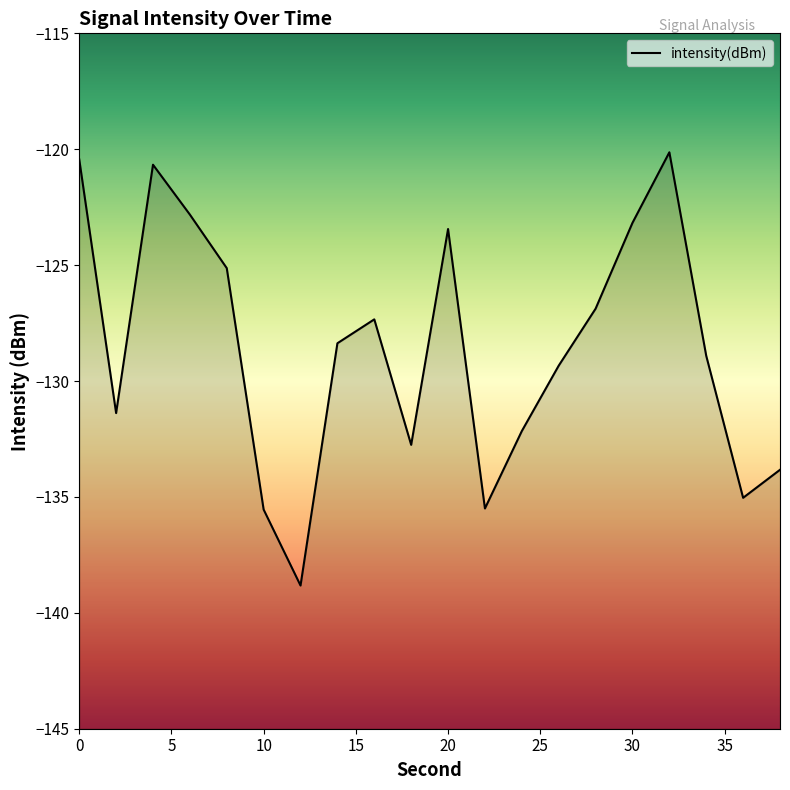

Which category has the highest value across all series?

32